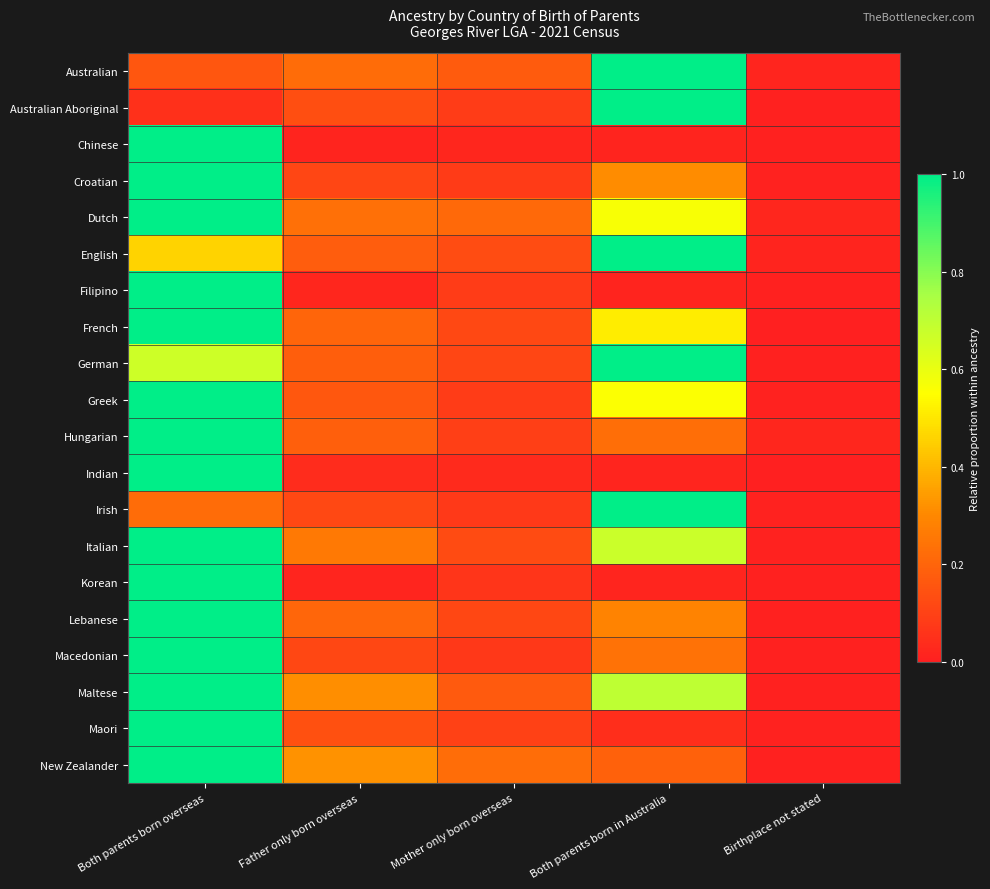

How many distinct data groups are displayed?

20